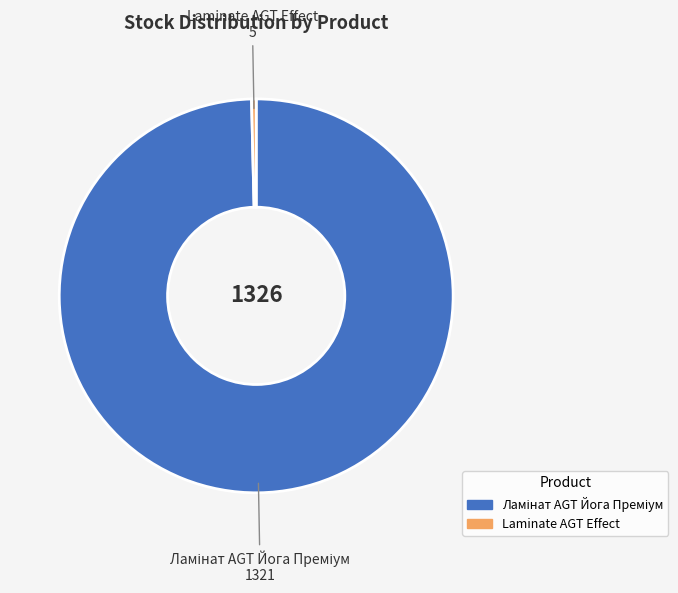

Does any single category account for the majority?

Yes